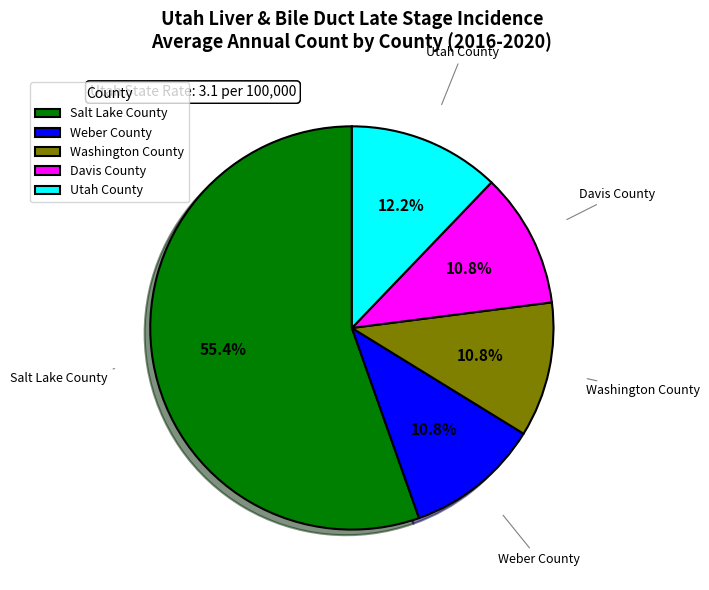

Does any single category account for the majority?

Yes